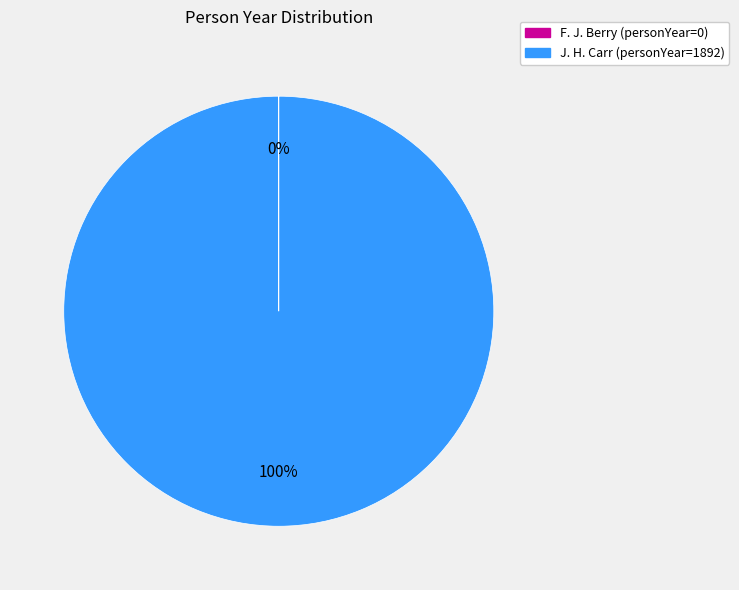

True or false: J. H. Carr accounts for 100% of the total.

True